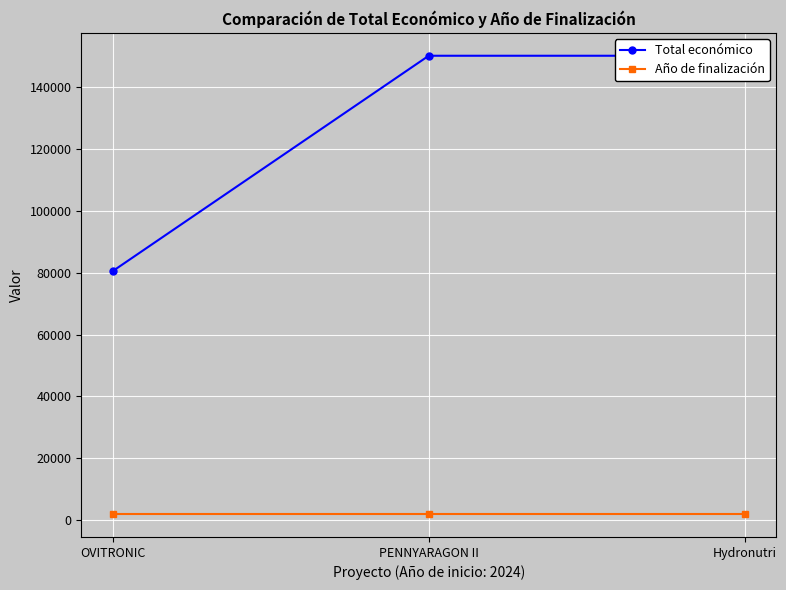

Which has a higher value, Hydronutri or OVITRONIC?

Hydronutri